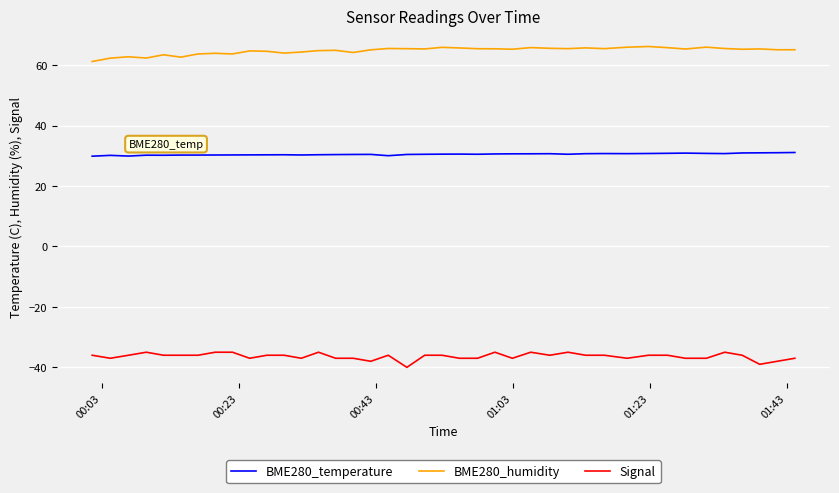

What is the greatest value displayed?

66.2